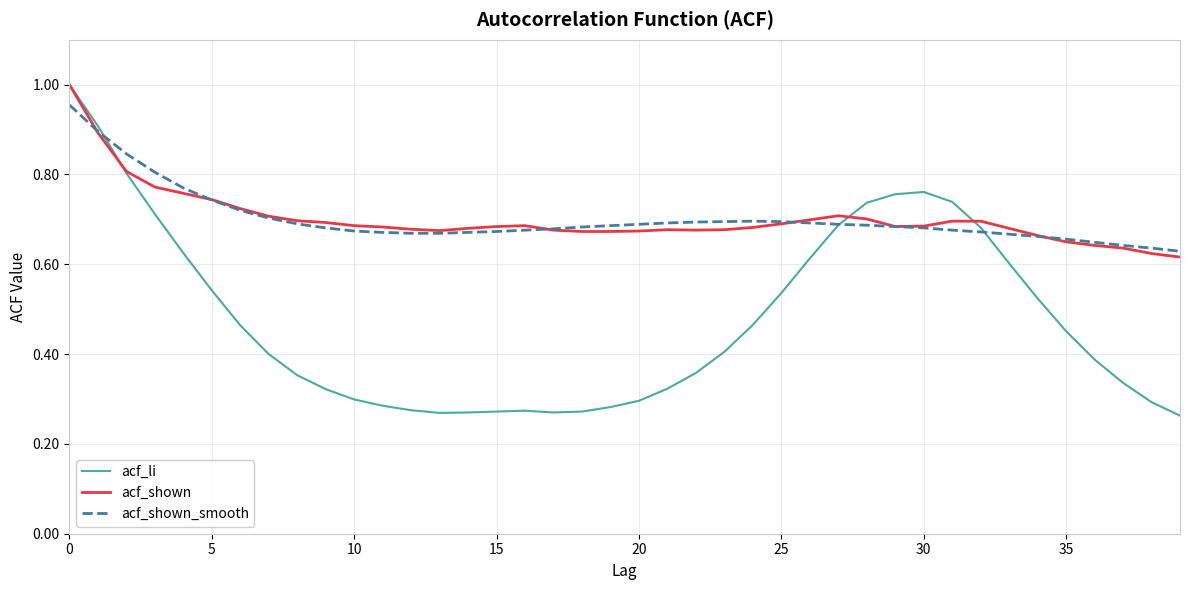

Which series has the widest spread of values?

acf_li